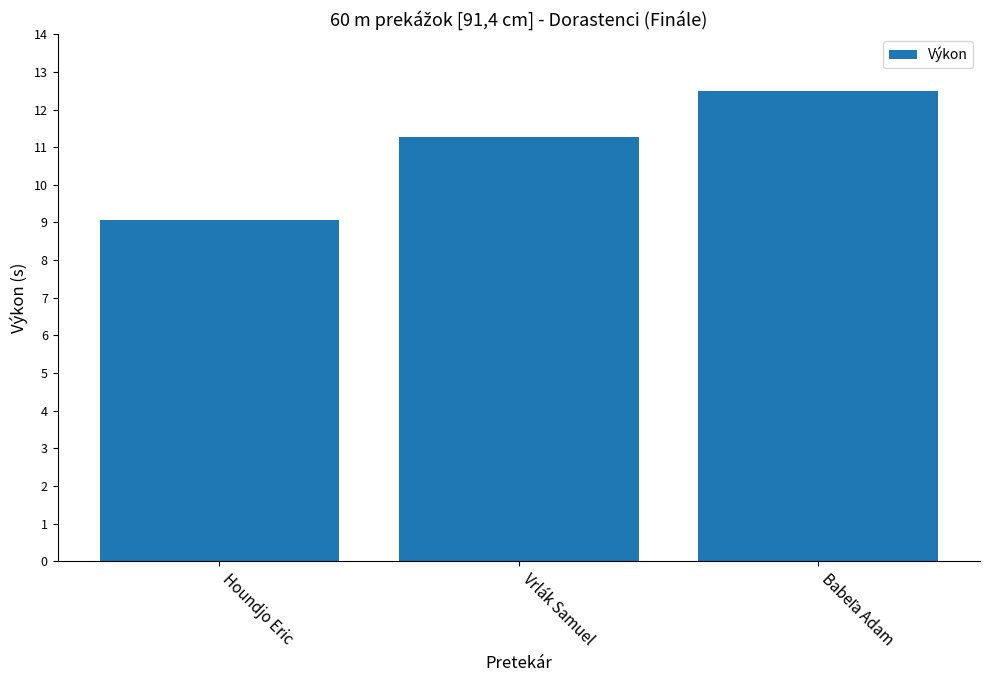

Which has a higher value, Vrlák Samuel or Houndjo Eric?

Vrlák Samuel